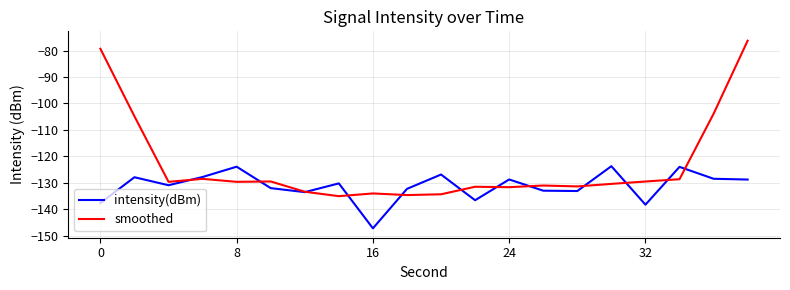

How many values in the intensity(dBm) series are below -130?

11